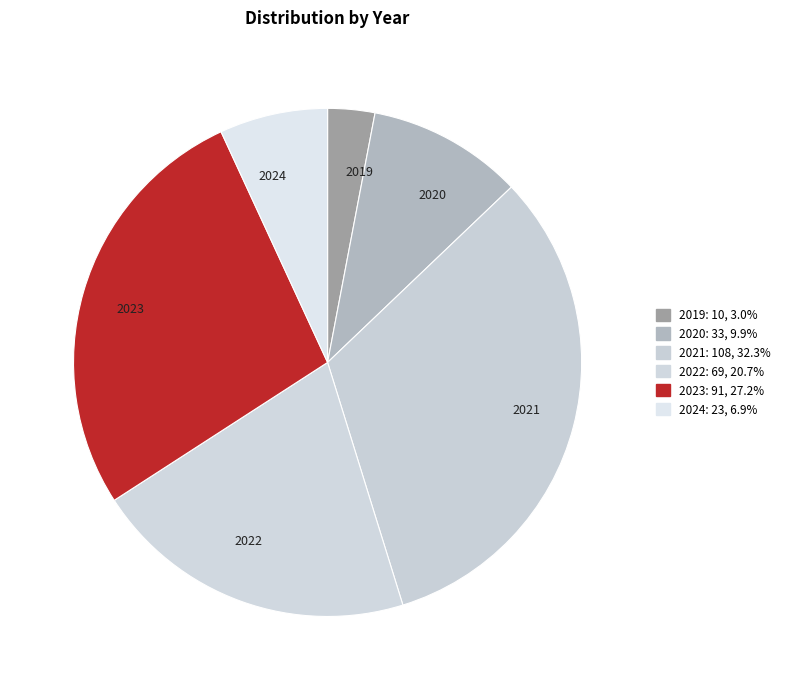

Do 2021 and 2019 together represent more than half of the pie?

No